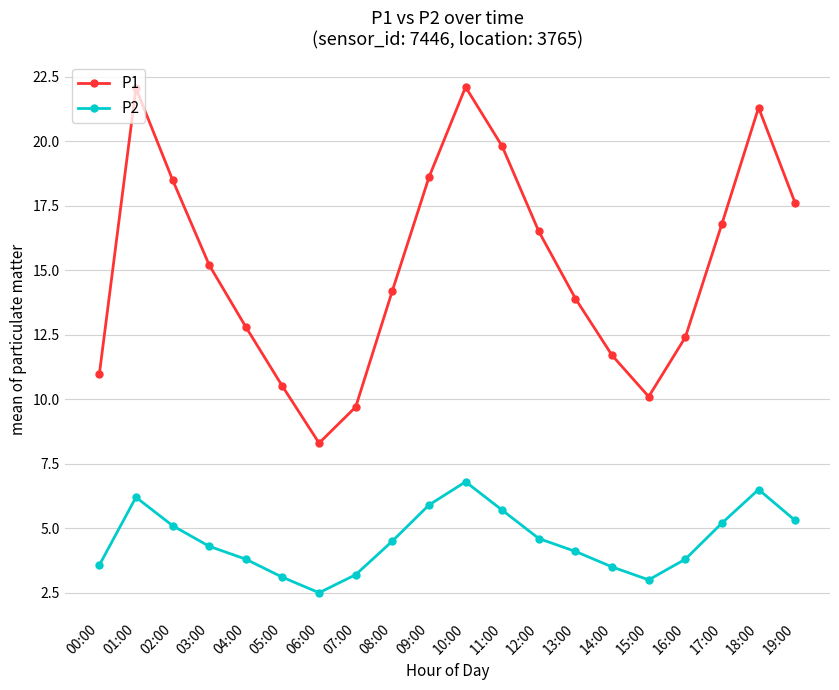

How many lines are shown in the chart?

2